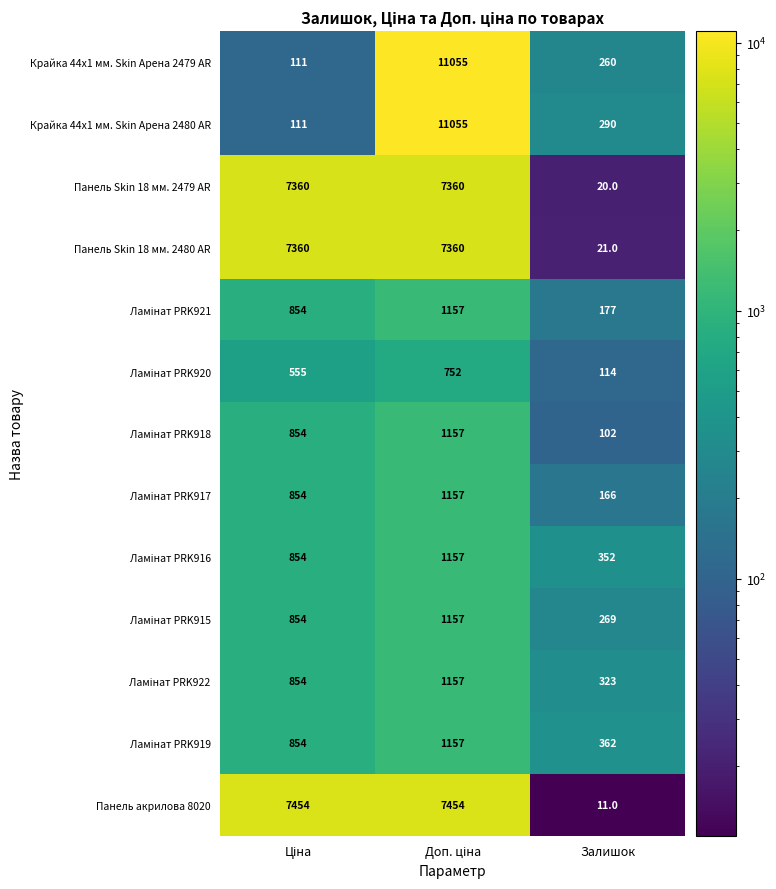

What is the difference between the maximum and minimum values in the Панель акрилова 8020 series?

7443